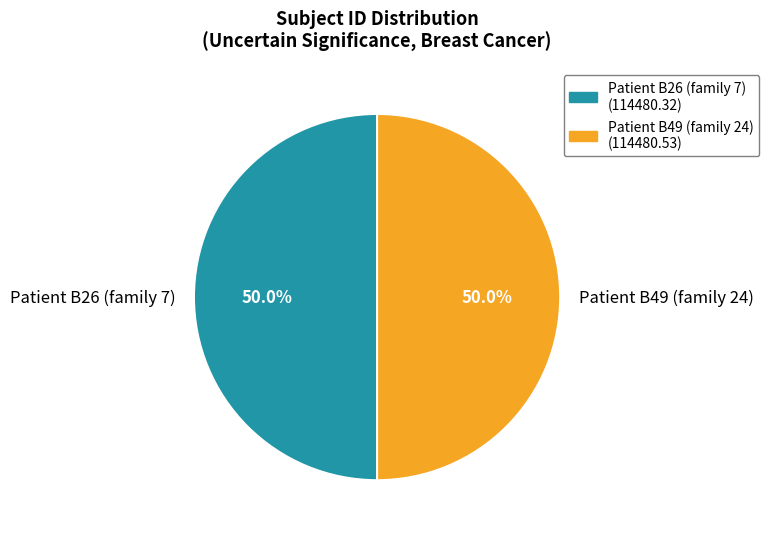

What is the ratio of the value at Patient B49 (family 24) to the value at Patient B26 (family 7)?

1.0